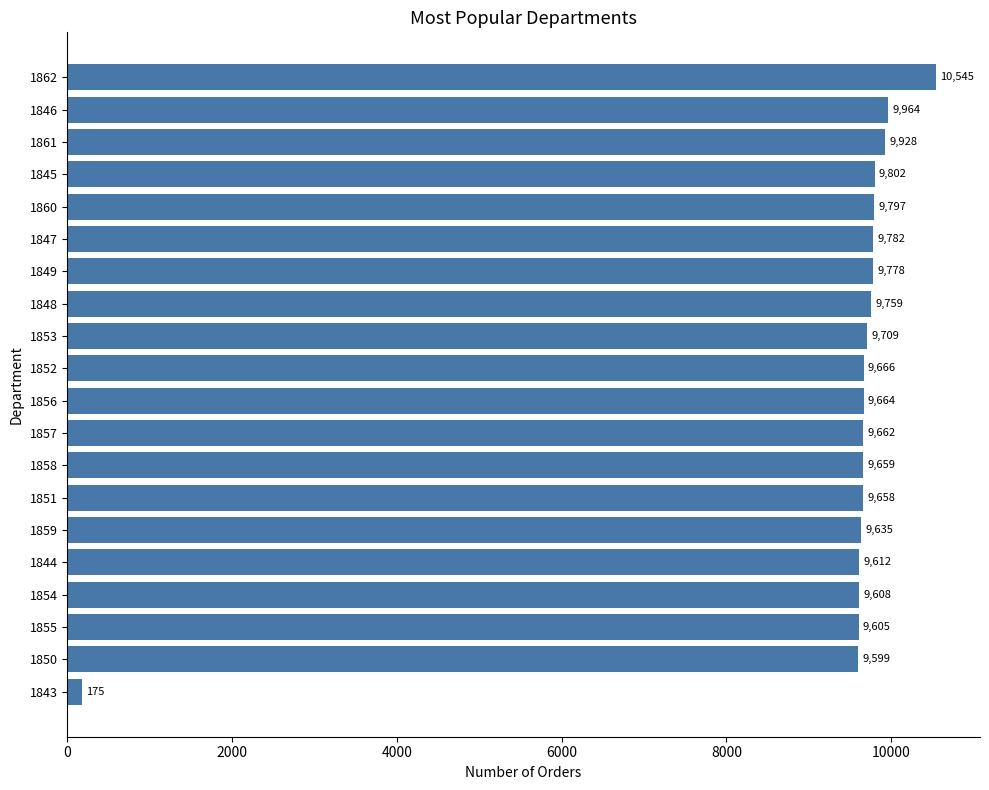

What is the difference between the second highest and second lowest values?

365